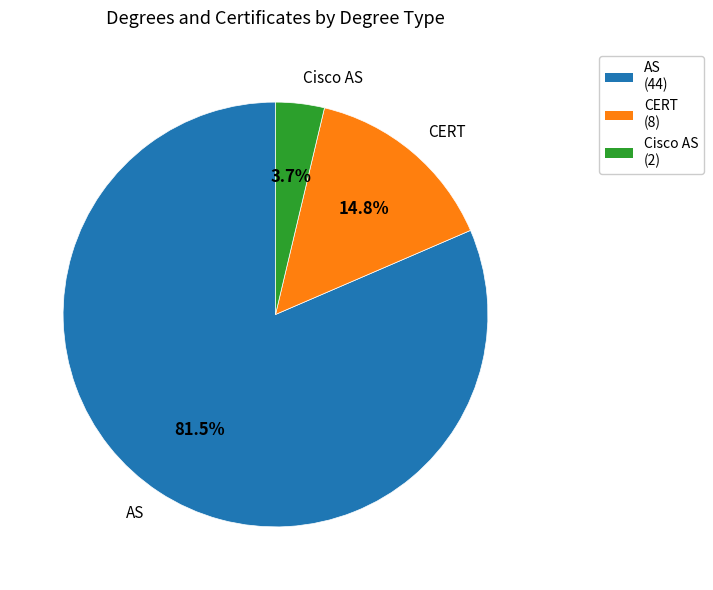

Between AS (44) and Cisco AS (2), which is larger?

AS (44)